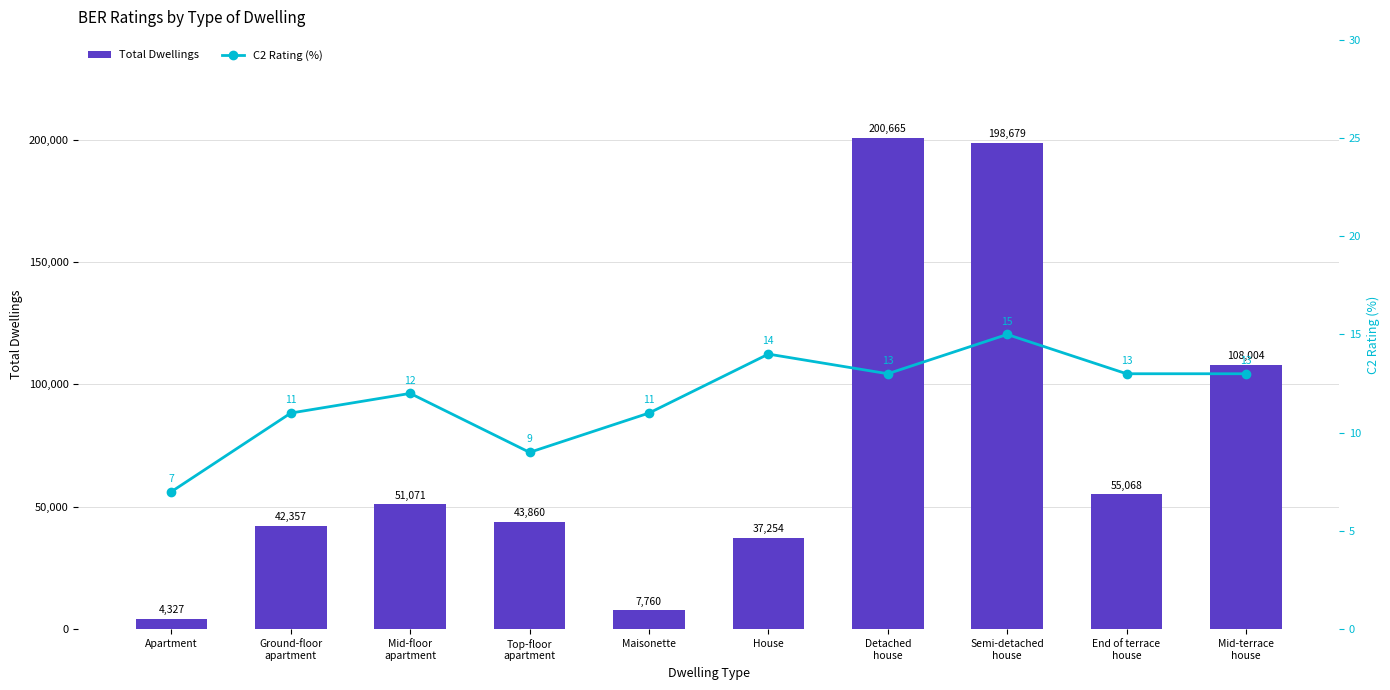

What is the difference between the maximum and minimum values in the Total Dwellings series?

196338